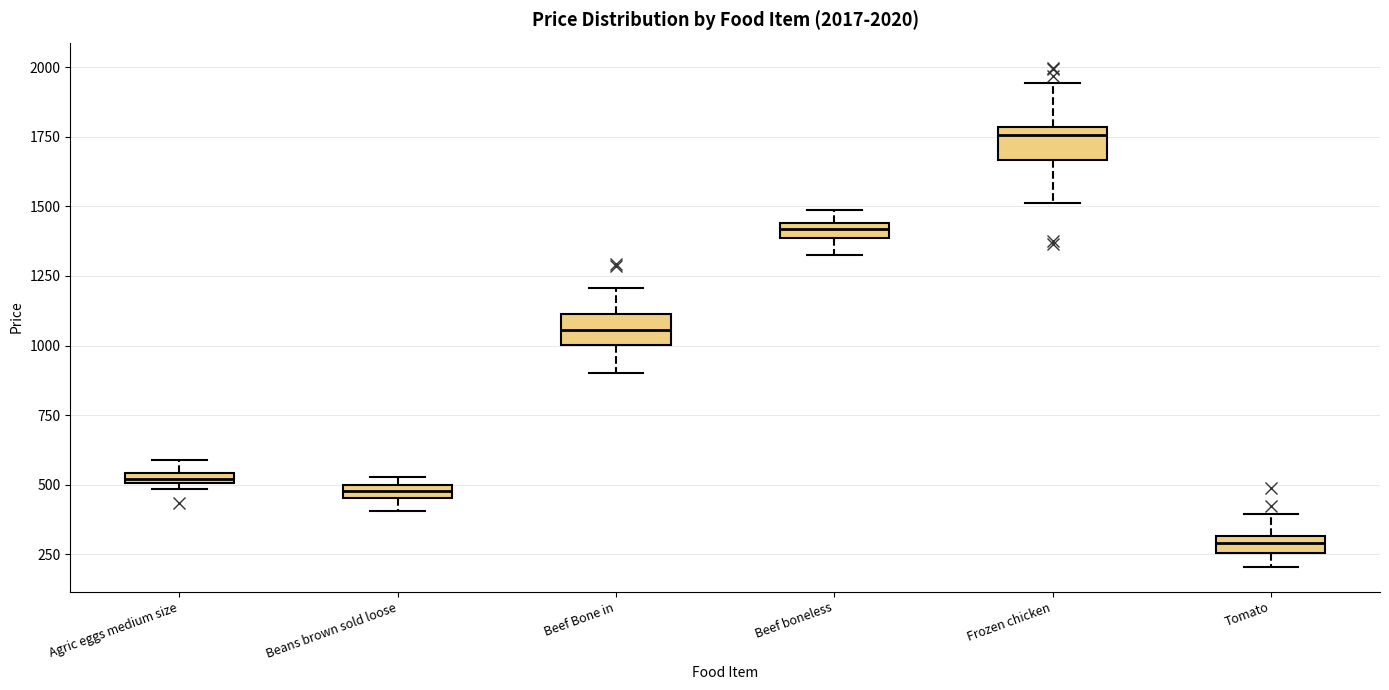

Which box has the highest median line?

Frozen chicken